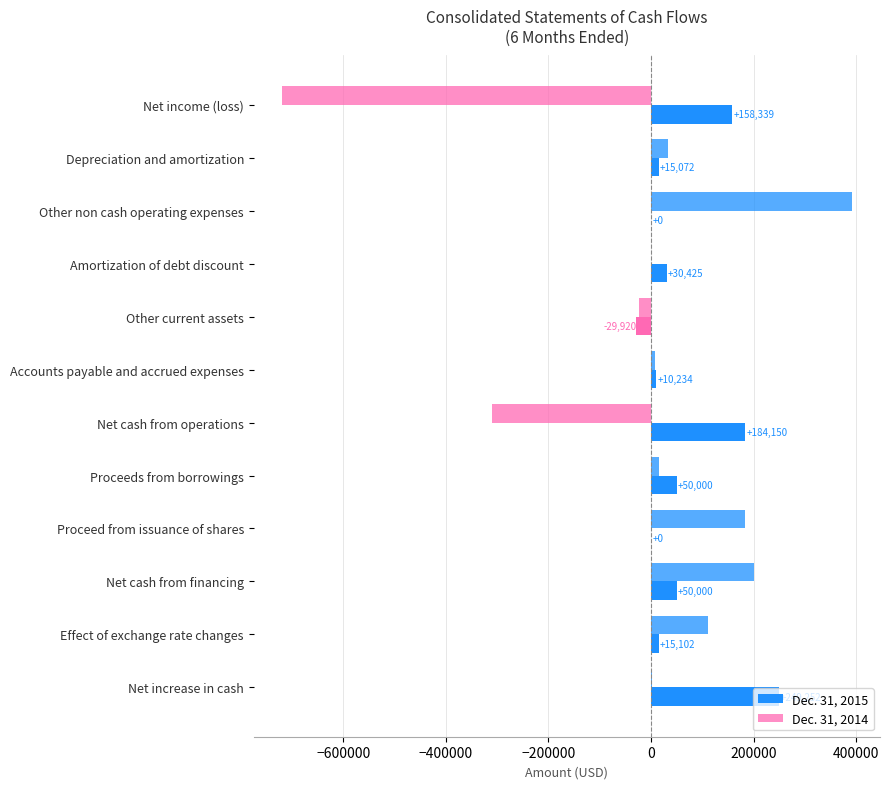

How many series are shown in this chart?

2